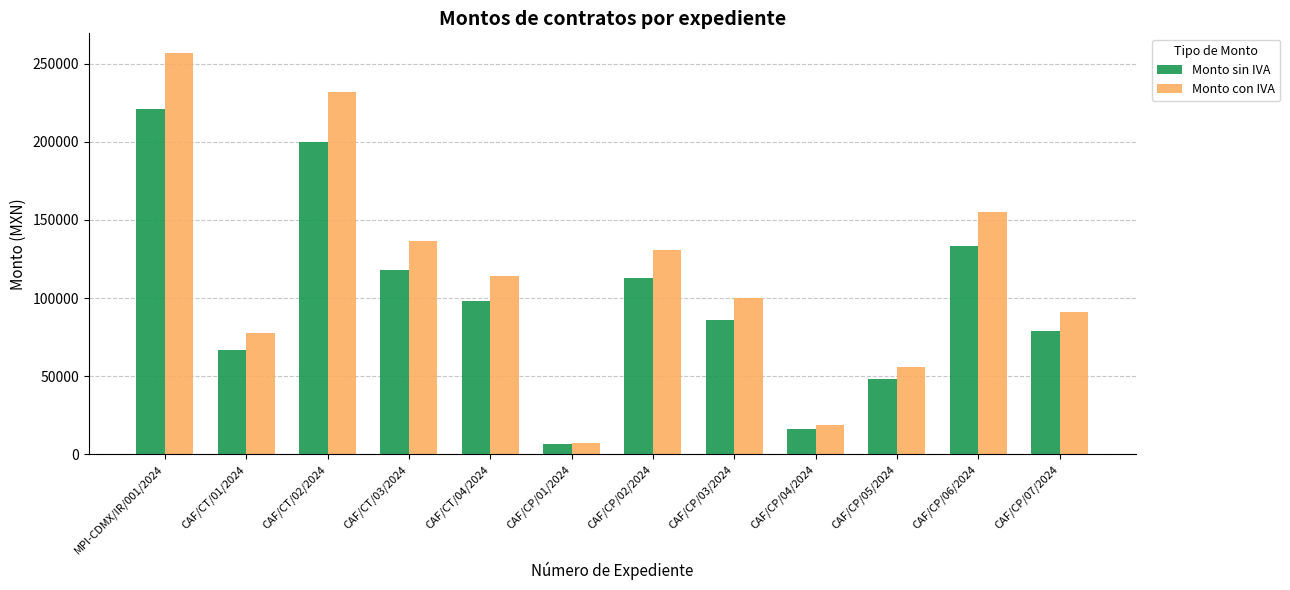

At which label is Monto con IVA closest to 131959?

CAF/CP/02/2024